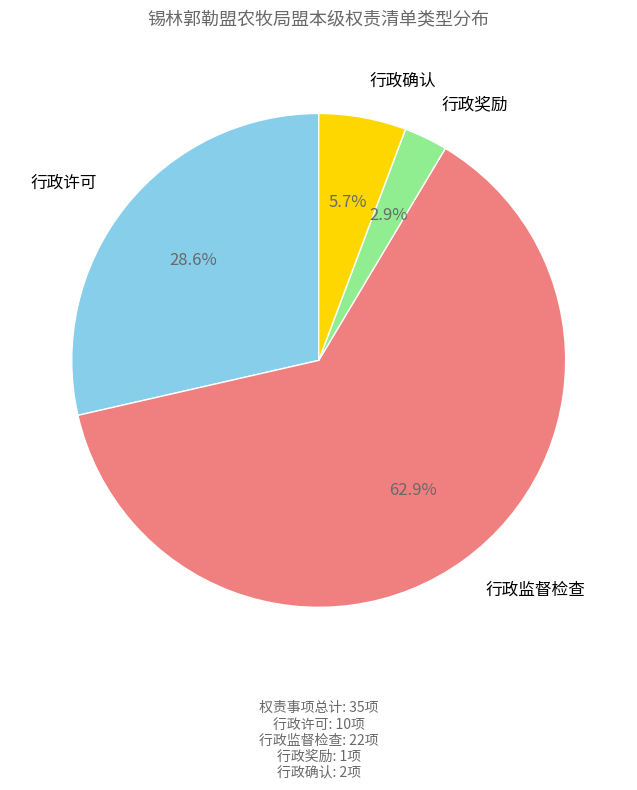

What percentage is the 行政许可 slice, to the nearest percent?

29%